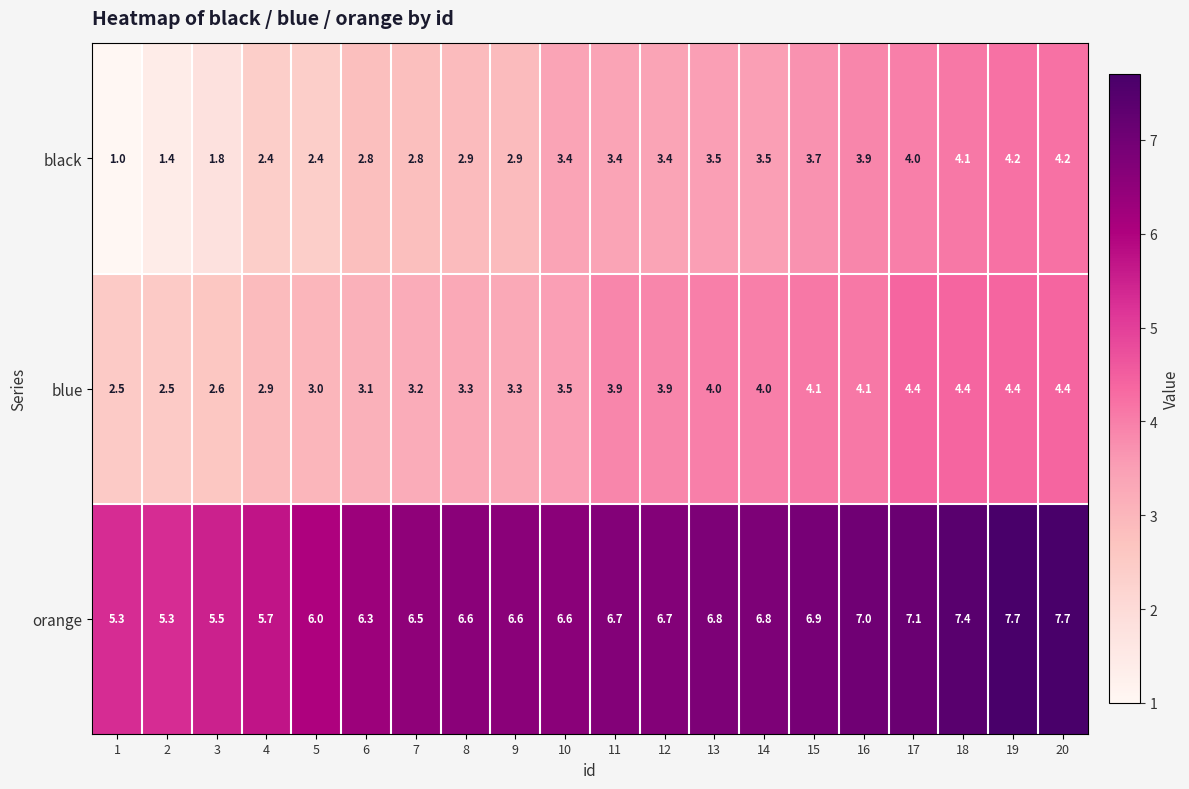

Is it true that blue equals 2.5 at 2?

True